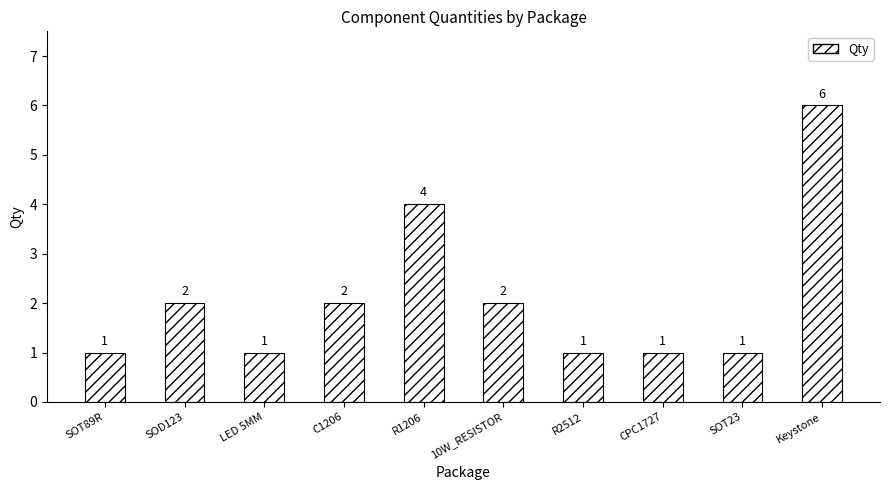

How many values are between 1 and 2?

8